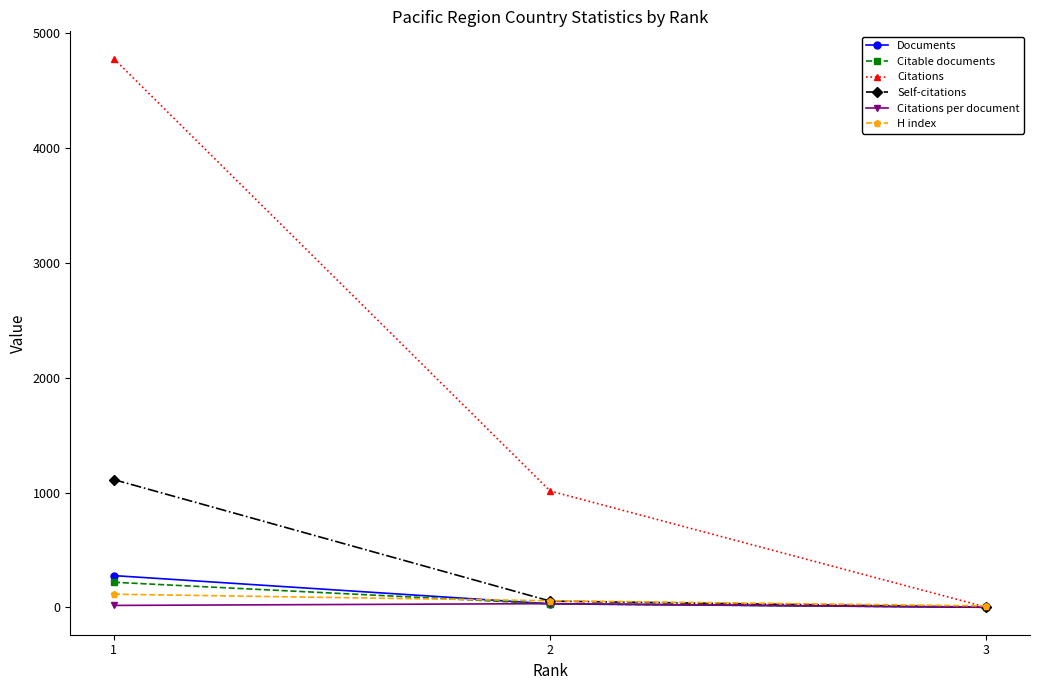

Is the value of Citations at 2 greater than the value of Self-citations at 3?

Yes